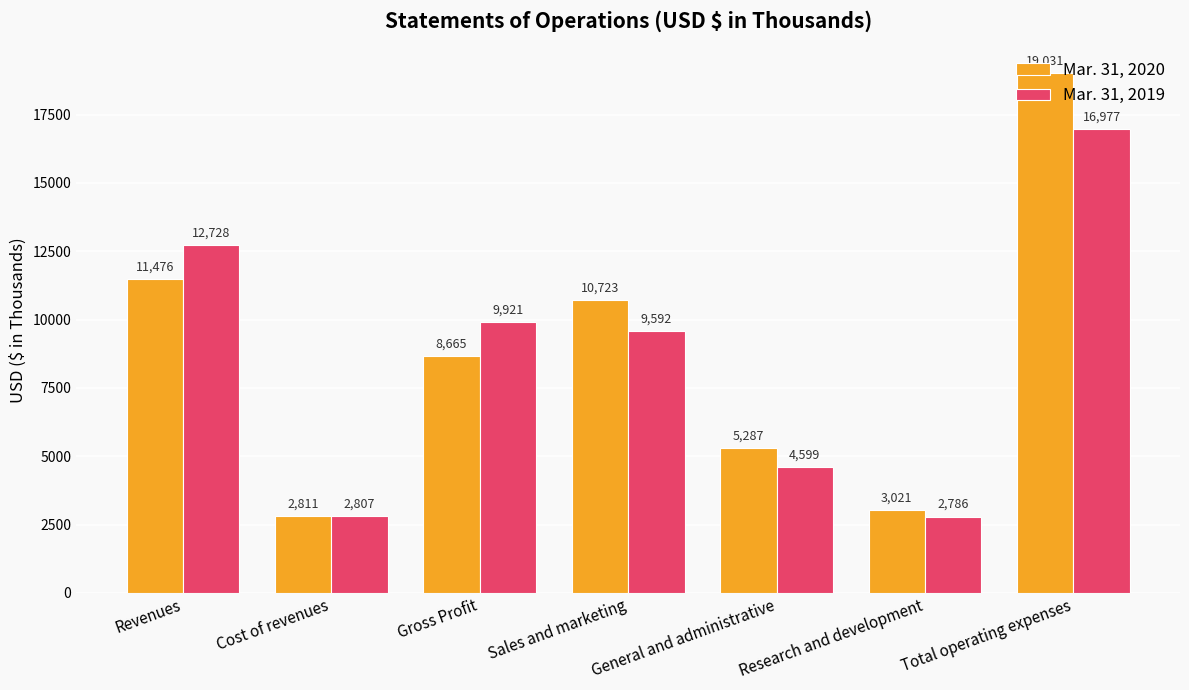

Reading right to left, extract all data points from this chart.

Mar. 31, 2020: Total operating expenses=19031	Research and development=3021	General and administrative=5287	Sales and marketing=10723	Gross Profit=8665	Cost of revenues=2811	Revenues=11476
Mar. 31, 2019: Total operating expenses=16977	Research and development=2786	General and administrative=4599	Sales and marketing=9592	Gross Profit=9921	Cost of revenues=2807	Revenues=12728